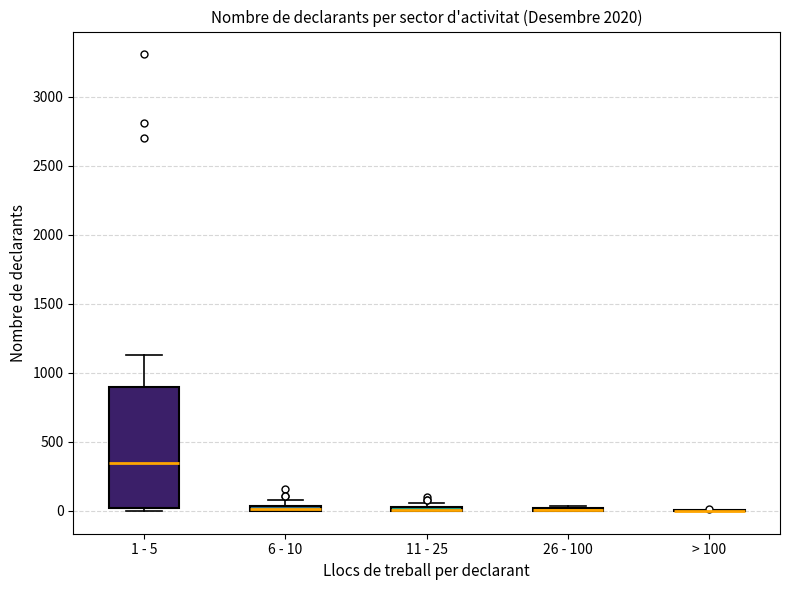

Where is the upper edge of the box for 6 - 10 on the y-axis? The values are not printed on the chart, so give them approximately, as read against the axis.

50